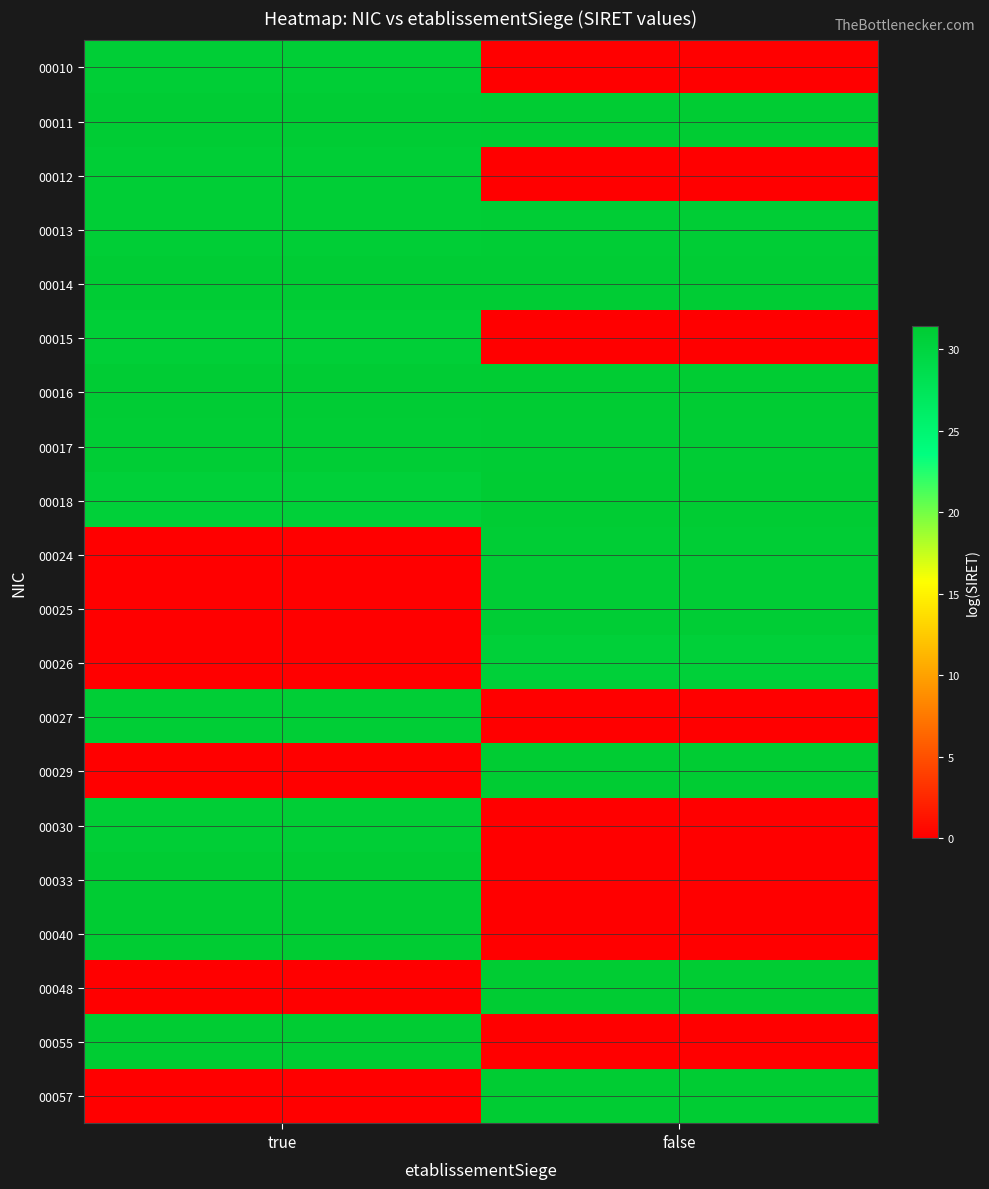

Which series has the widest spread of values?

00029